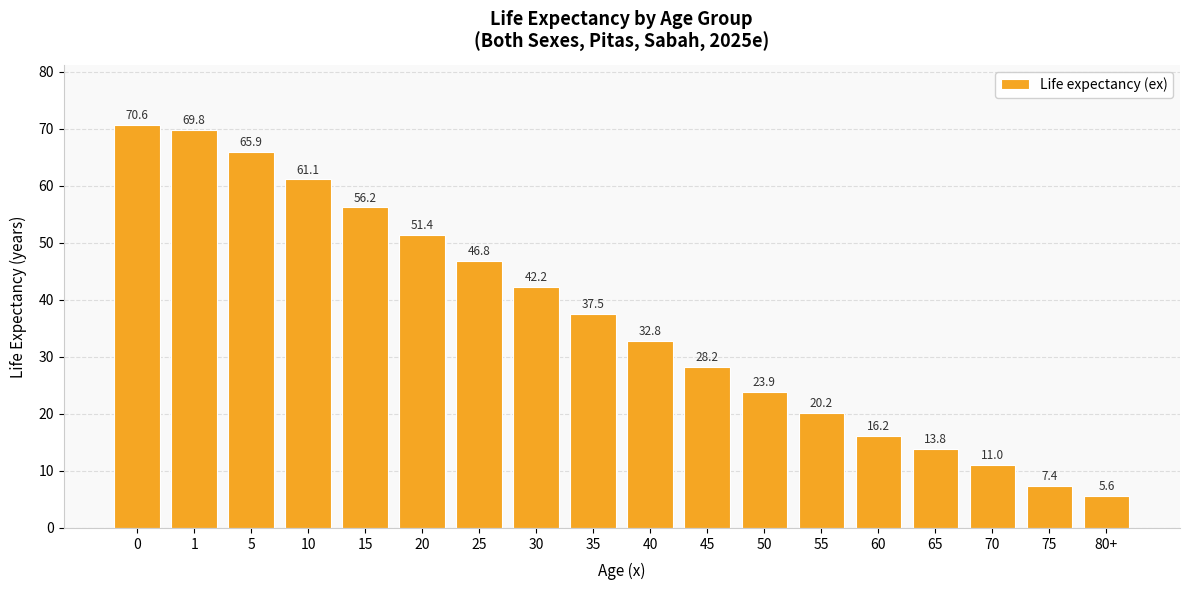

The value at 65 is 20.0. True or false?

False